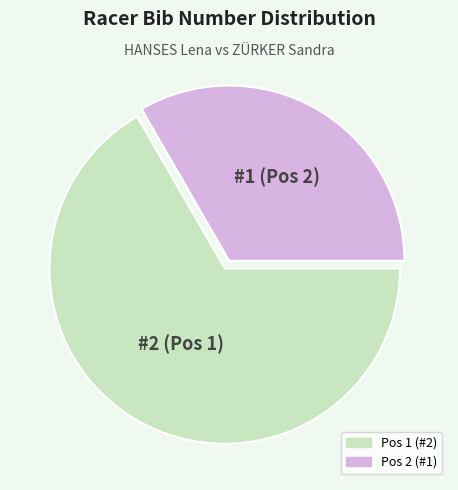

What is the majority slice?

Pos 1 (#2)